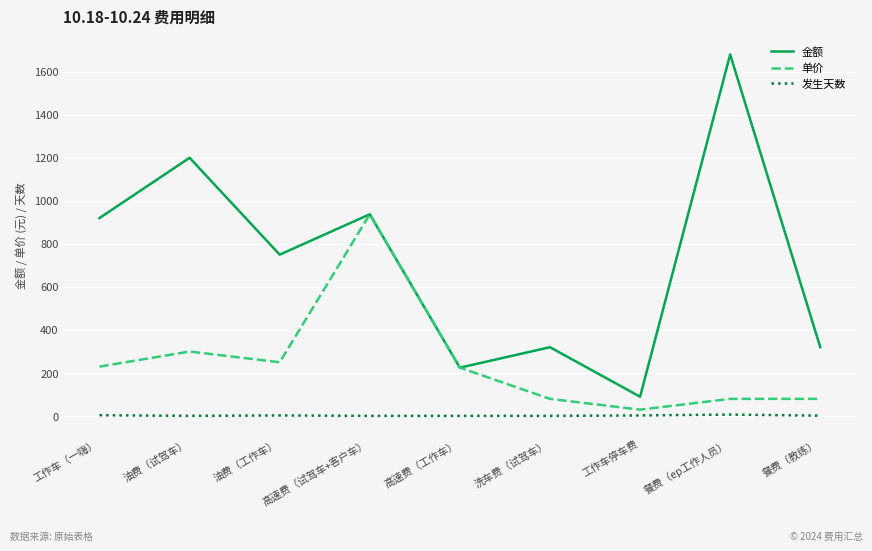

Is this an area chart (filled region under the line)?

No